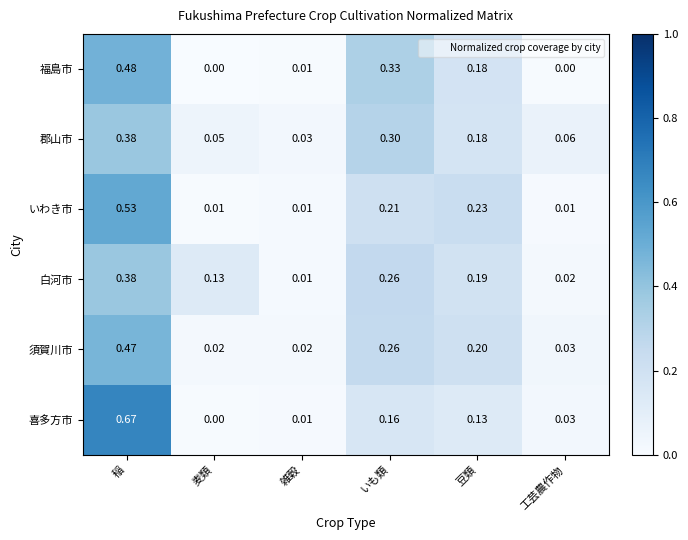

Rank the categories by 郡山市 value from highest to lowest.

稲, いも類, 豆類, 工芸農作物, 麦類, 雑穀